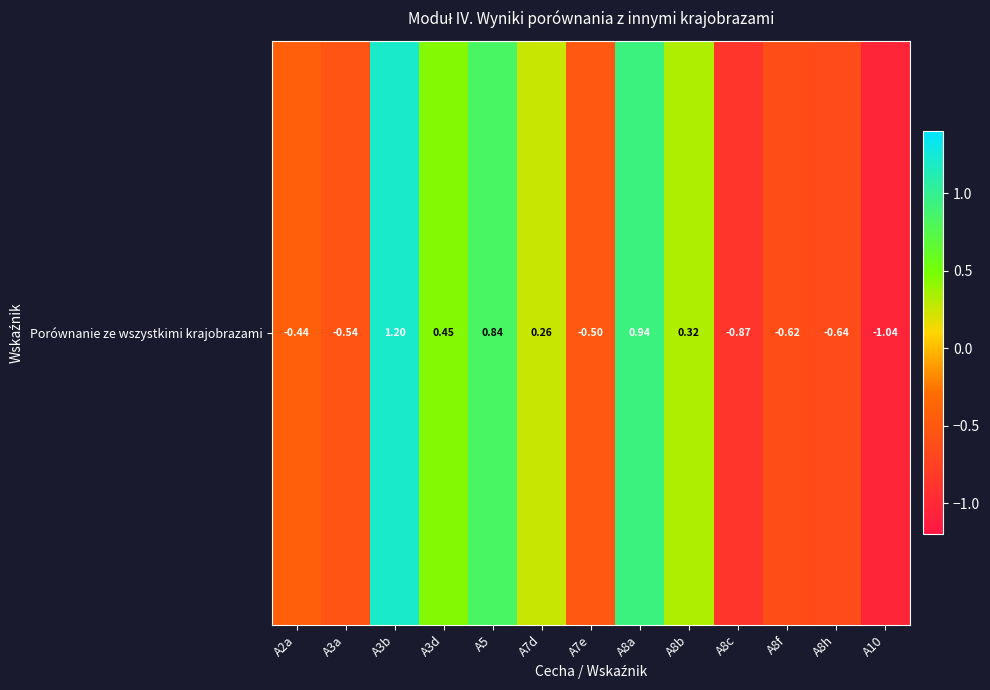

List the labels in order of value, largest first.

A3b, A8a, A5, A3d, A8b, A7d, A2a, A7e, A3a, A8f, A8h, A8c, A10